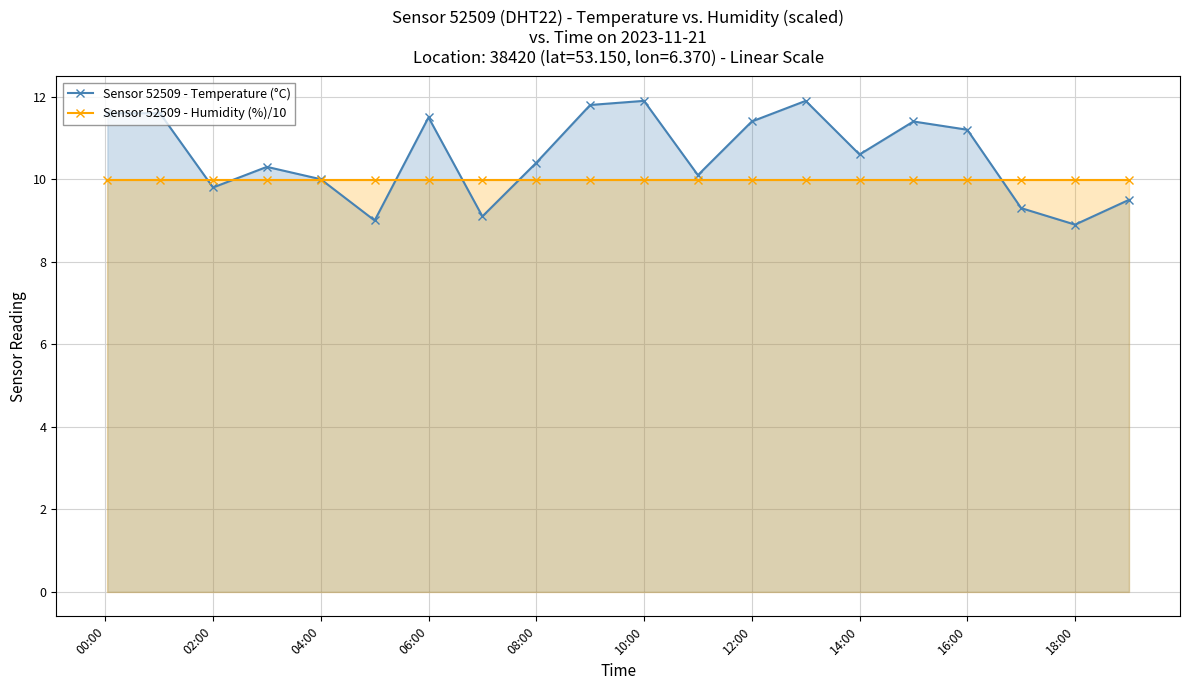

What is the minimum value shown in the chart?

8.9